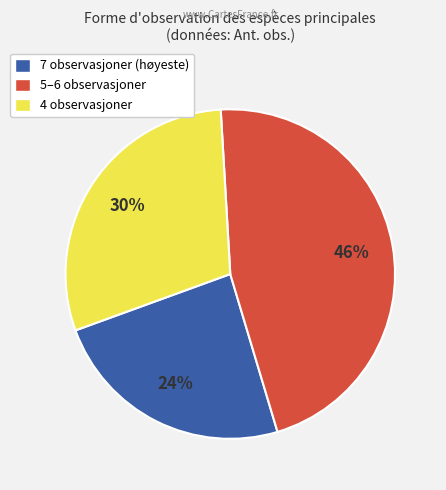

To the nearest percent, what is the difference between the largest and smallest slice percentages?

22%